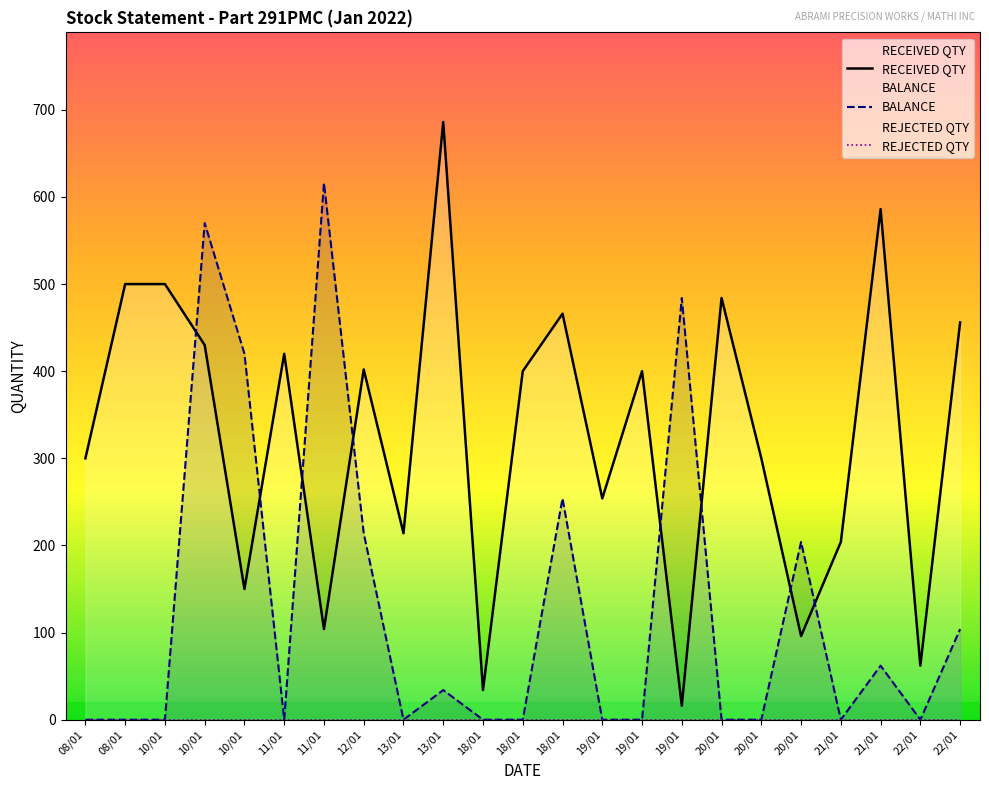

True or false: RECEIVED QTY has a value of 456 at 22/01.

True